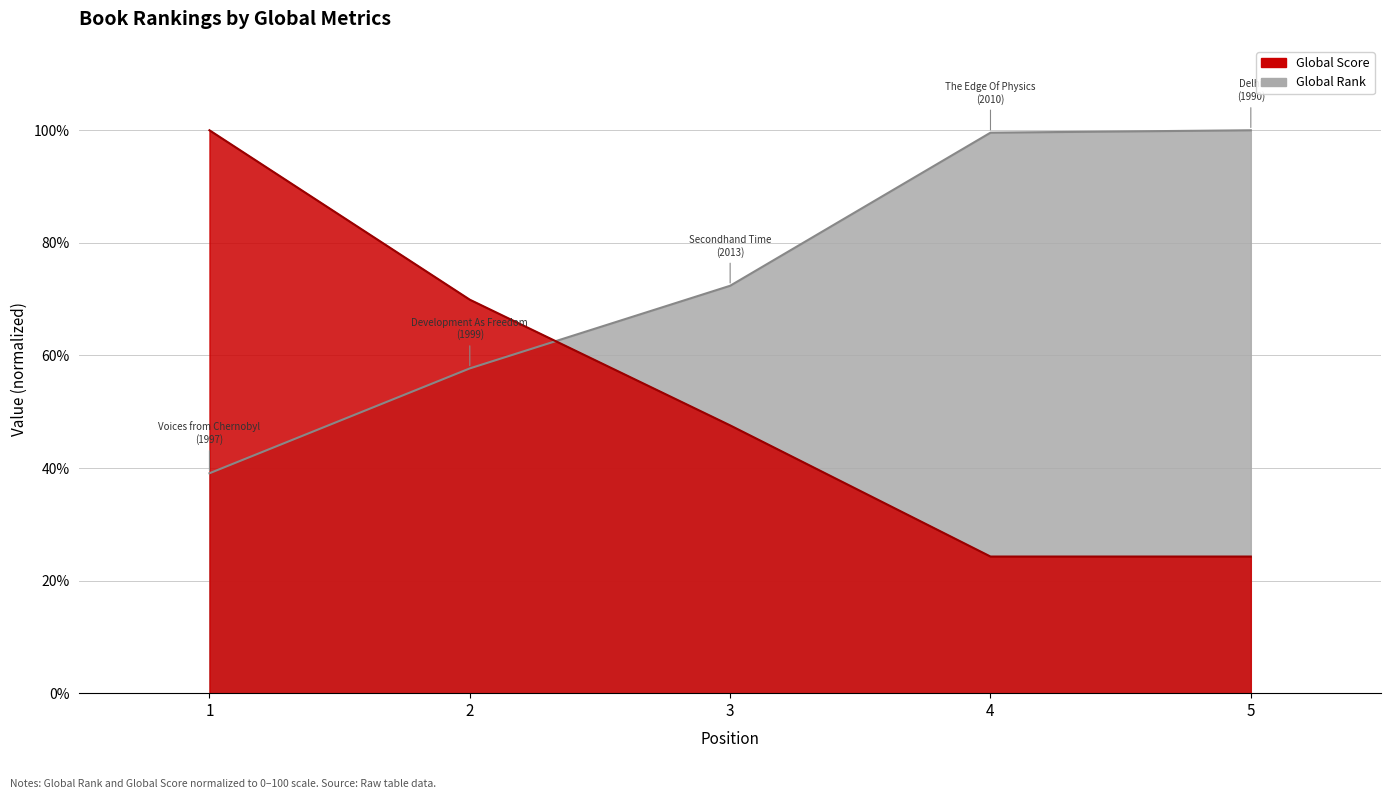

Where does the Global Score series first go above 47?

1